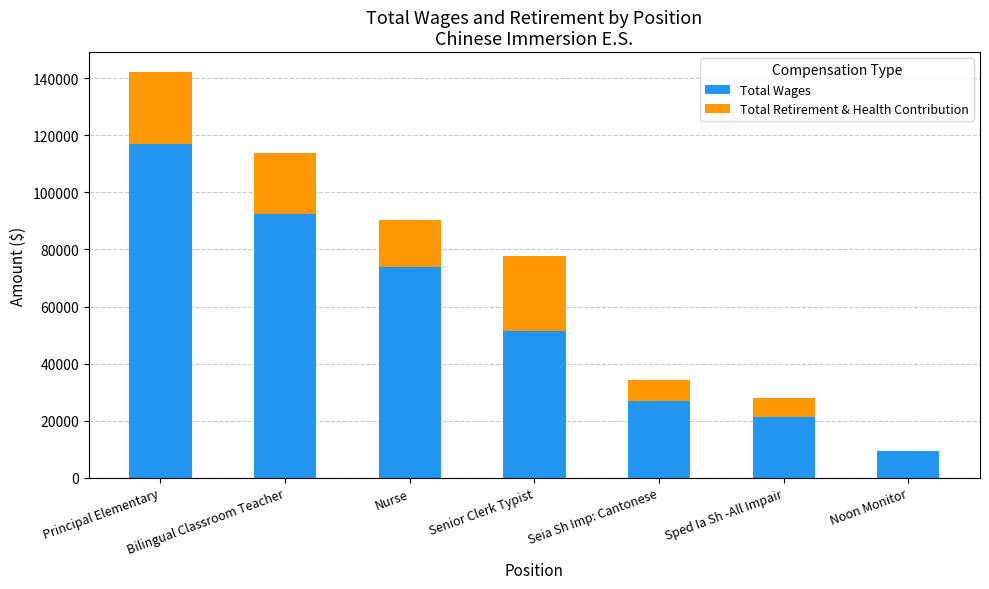

Count the number of categories in the chart.

7